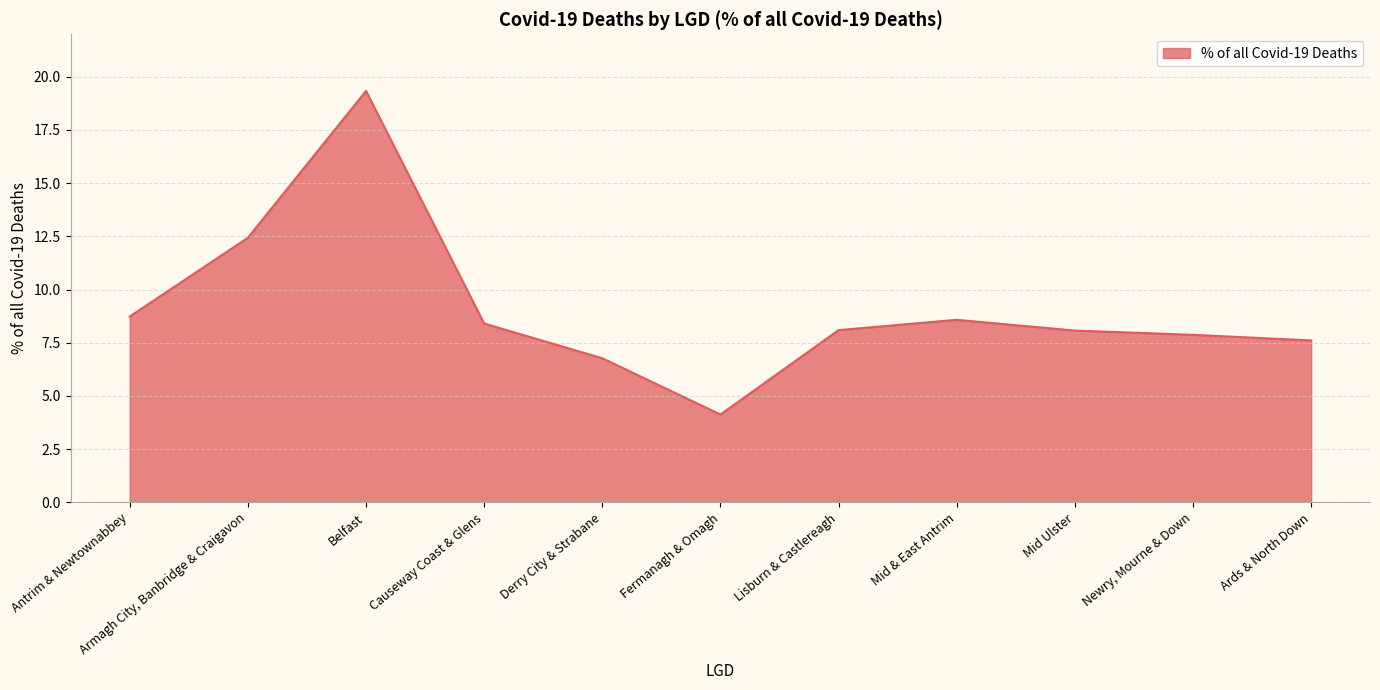

Which has a higher value, Armagh City, Banbridge & Craigavon or Ards & North Down?

Armagh City, Banbridge & Craigavon